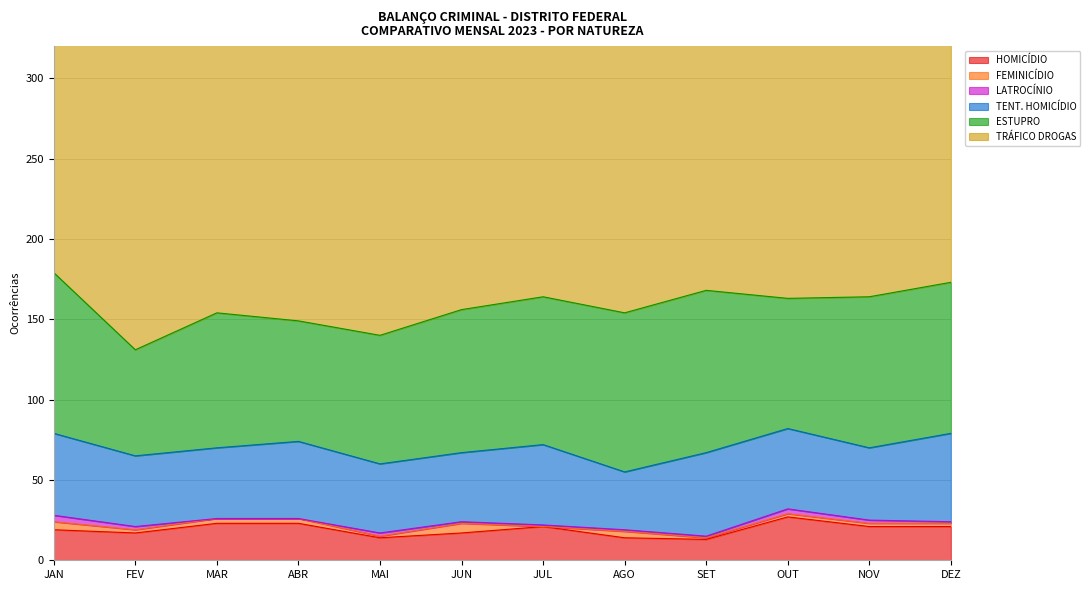

Is the value of TENT. HOMICÍDIO at SET greater than the value of FEMINICÍDIO at DEZ?

Yes